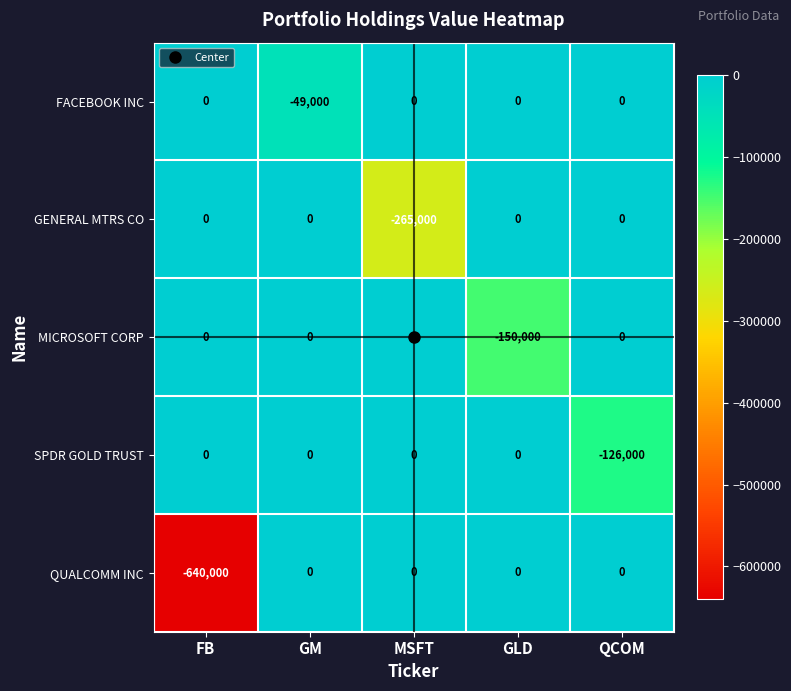

Where is SPDR GOLD TRUST nearest to the value -63000?

FB